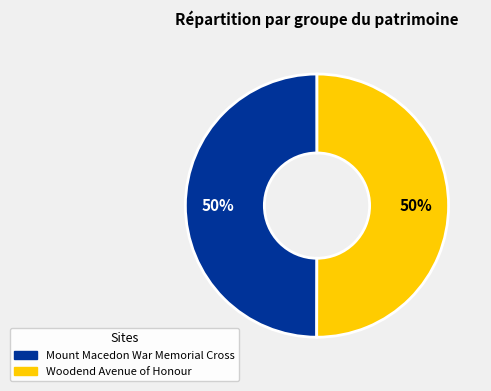

Count the number of slices in the pie.

2